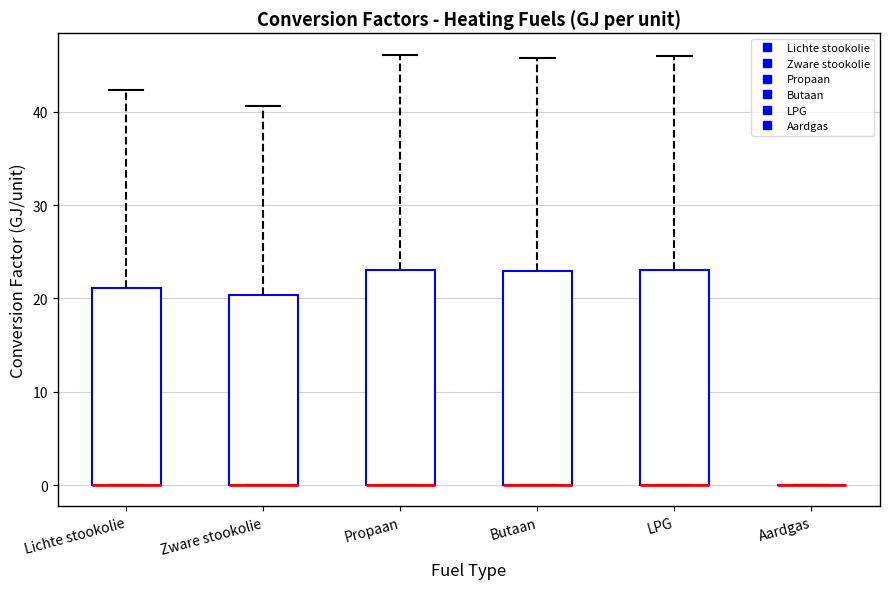

Reading left to right, transcribe this box plot: for each box, give where its median line is, the range the box spans, and where its two whiskers end, as read against the y-axis. The values are not printed on the chart, so give them approximately, as read against the axis.

Lichte stookolie: median 0 (drawn on the box's lower edge), box 0 to 21, whiskers 0 to 42
Zware stookolie: median 0 (drawn on the box's lower edge), box 0 to 20, whiskers 0 to 41
Propaan: median 0 (drawn on the box's lower edge), box 0 to 23, whiskers 0 to 46
Butaan: median 0 (drawn on the box's lower edge), box 0 to 23, whiskers 0 to 46
LPG: median 0 (drawn on the box's lower edge), box 0 to 23, whiskers 0 to 46
Aardgas: box collapsed to a line at 0, whiskers 0 to 0